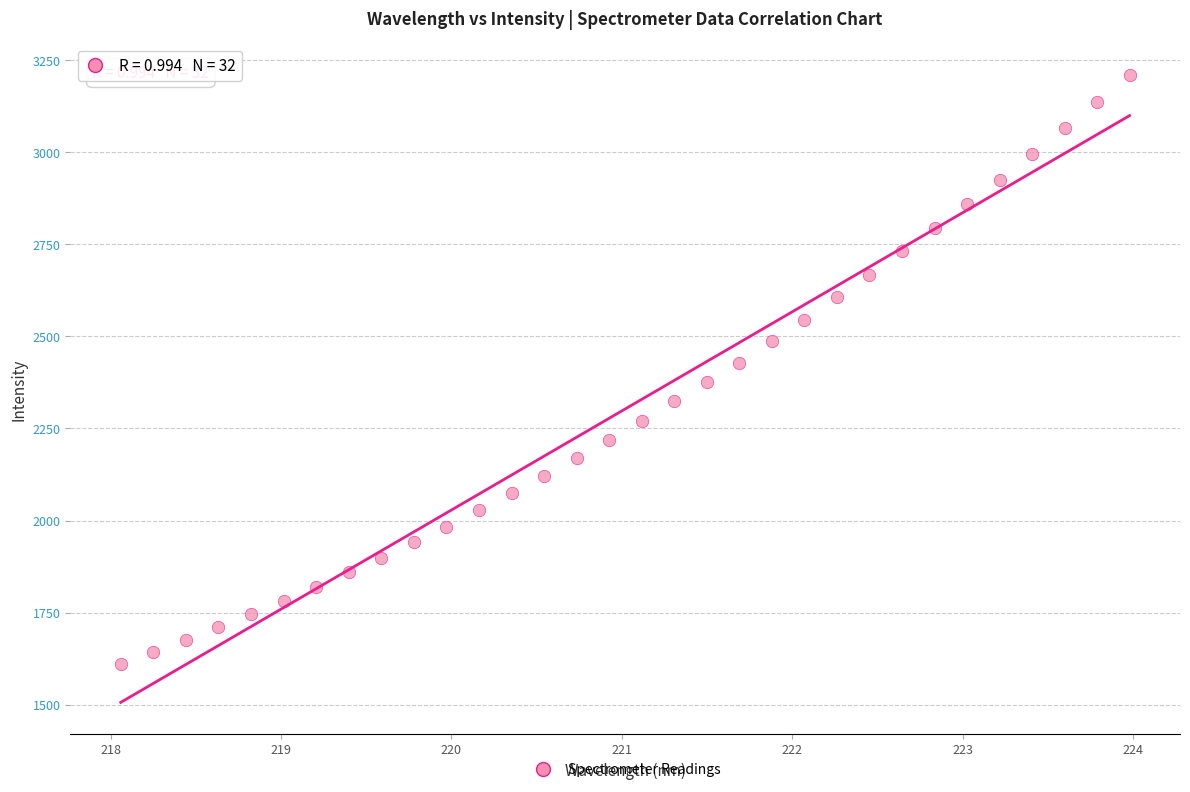

What is the range of X values (max minus min)?

5.9